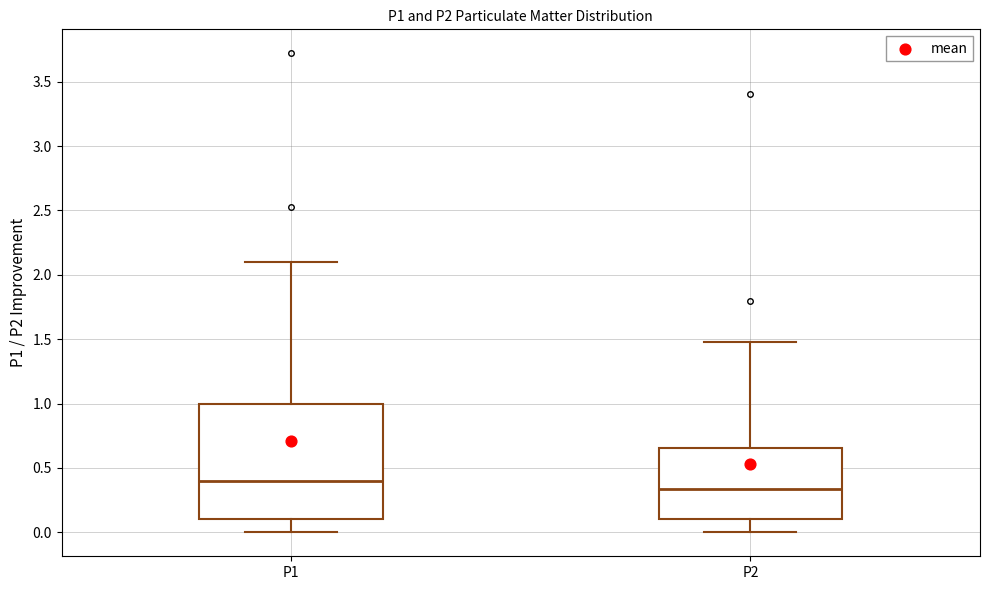

Which box is the tallest, from its lower edge to its upper edge?

P1